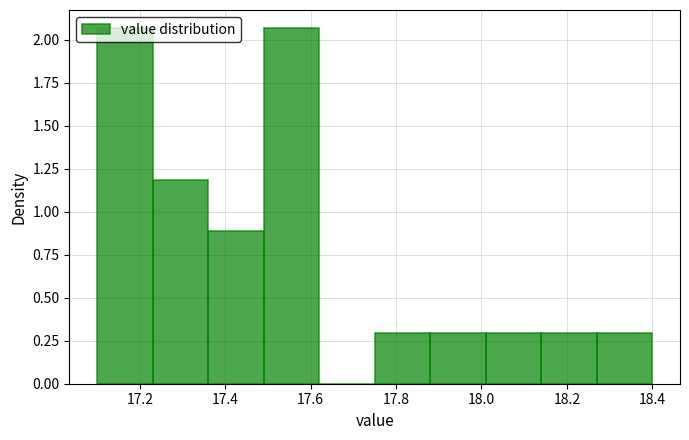

Reading left to right, transcribe this chart: for each bar, give the range it covers on the x-axis and its height. Neither the bar edges nor the heights are printed on the chart, so give them approximately, as read against the axes.

17.10 to 17.23: 2.05
17.23 to 17.36: 1.20
17.36 to 17.49: 0.90
17.49 to 17.62: 2.05
17.62 to 17.75: 0
17.75 to 17.88: 0.30
17.88 to 18.01: 0.30
18.01 to 18.14: 0.30
18.14 to 18.27: 0.30
18.27 to 18.40: 0.30